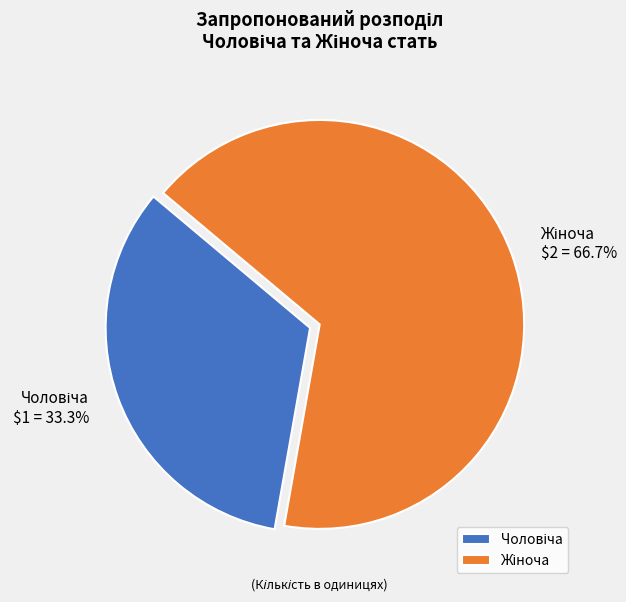

Is there a majority slice in this chart?

Yes